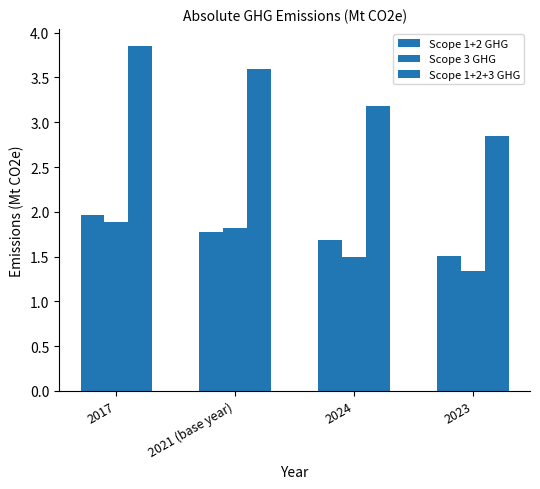

Which series has the largest total across all categories?

Scope 1+2+3 GHG